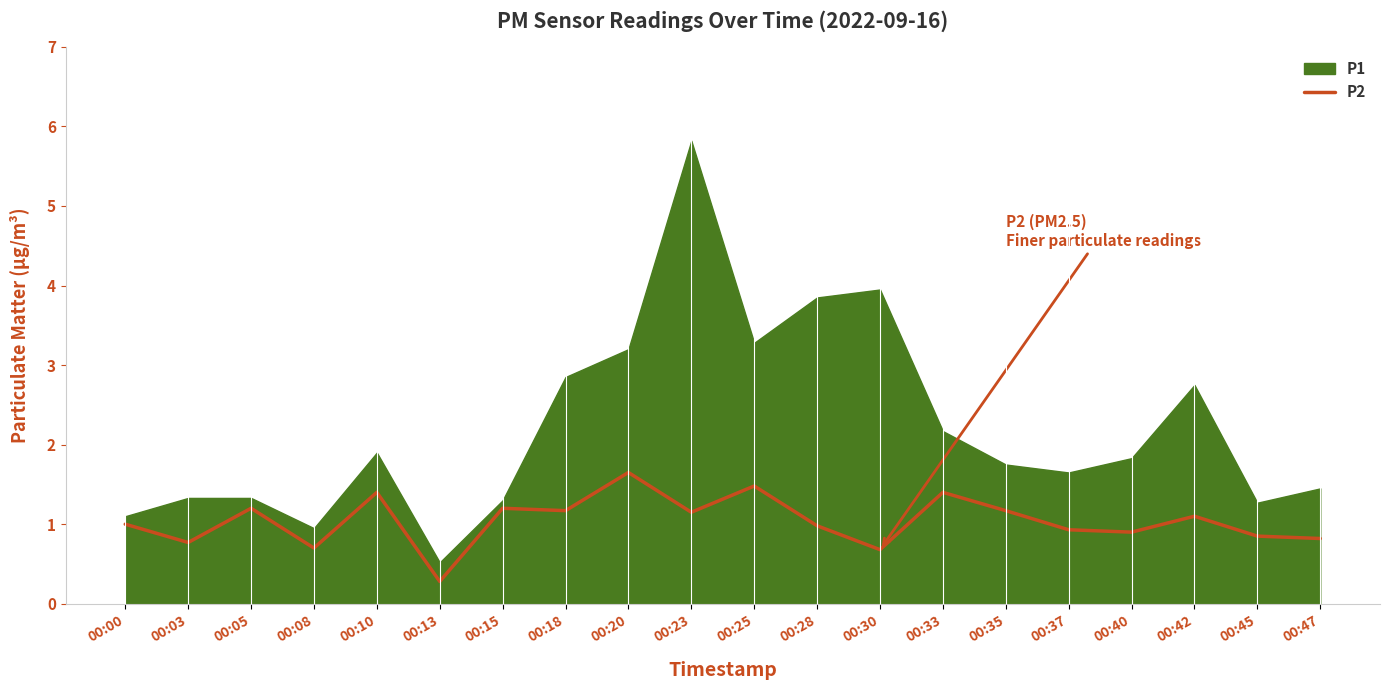

What is the difference between the maximum and second lowest values?

1.0